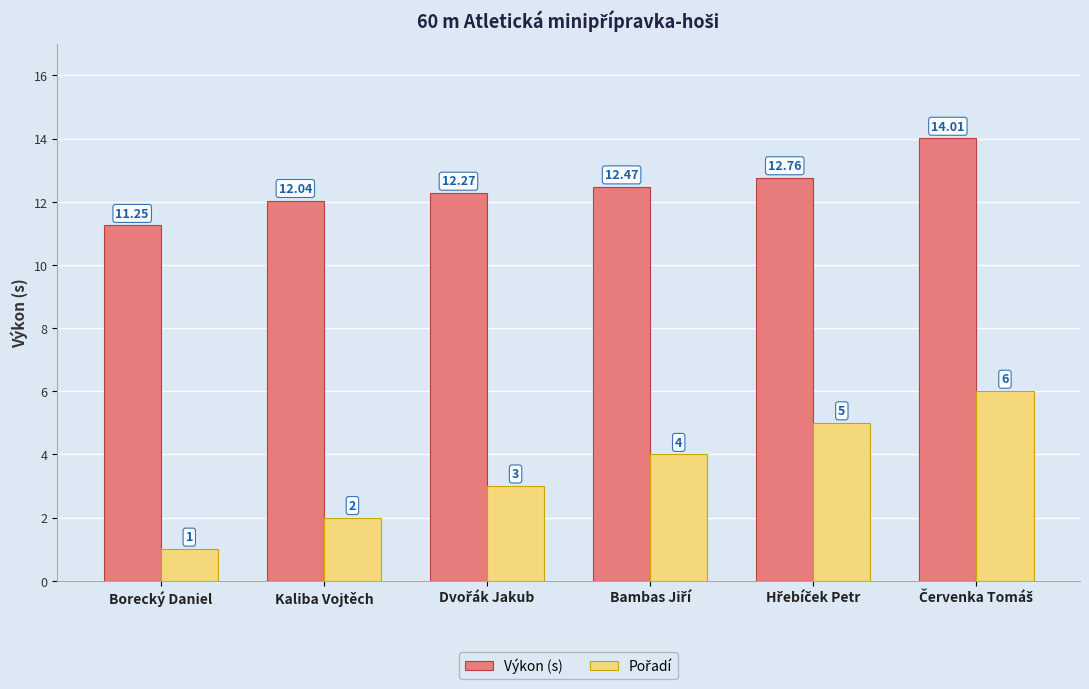

What is the average value of the Výkon (s) series?

12.5